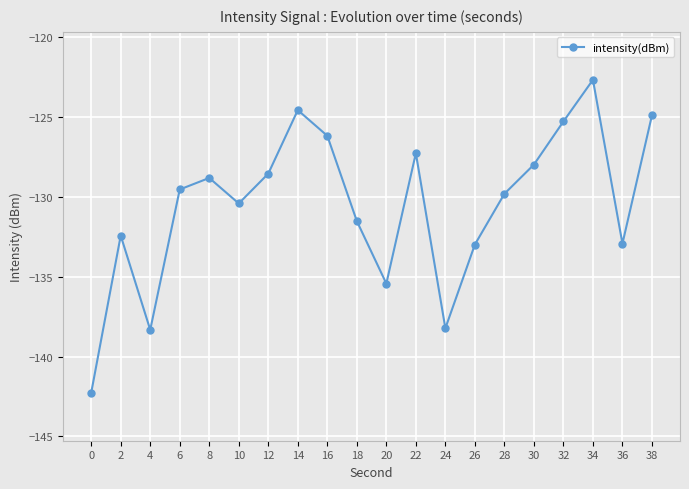

What is the sum of all values?

-2610.3